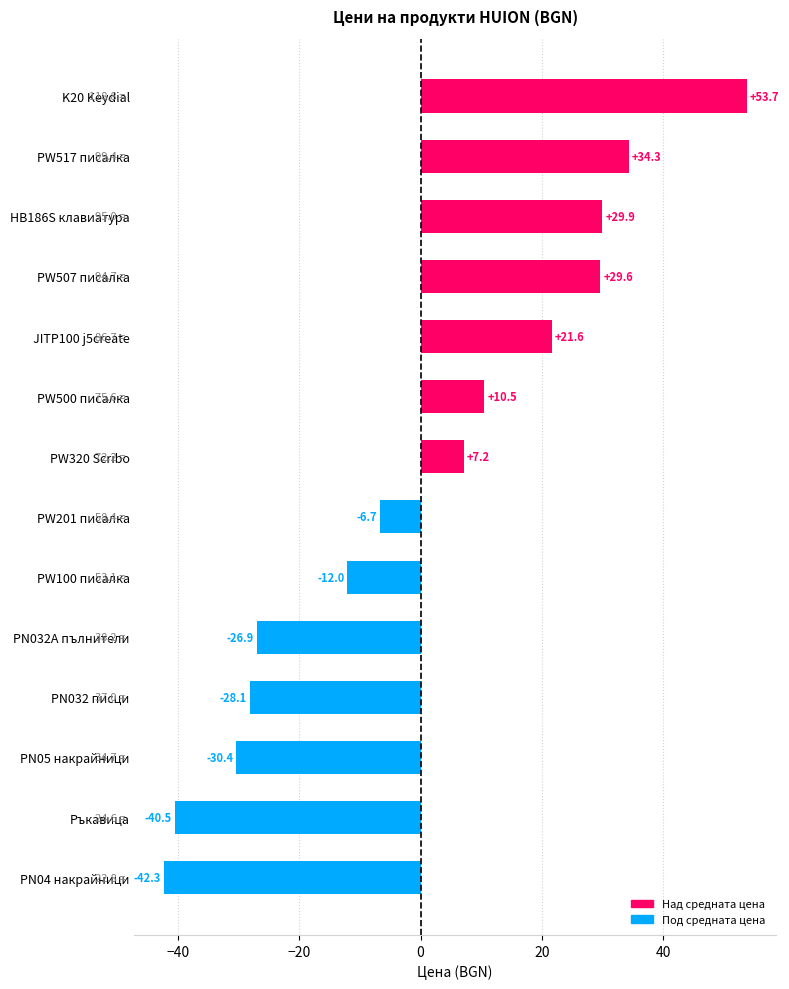

List the labels in order of value, smallest first.

PN04 накрайници, Ръкавица, PN05 накрайници, PN032 писци, PN032A пълнители, PW100 писалка, PW201 писалка, PW320 Scribo, PW500 писалка, JITP100 j5create, PW507 писалка, HB186S клавиатура, PW517 писалка, K20 Keydial